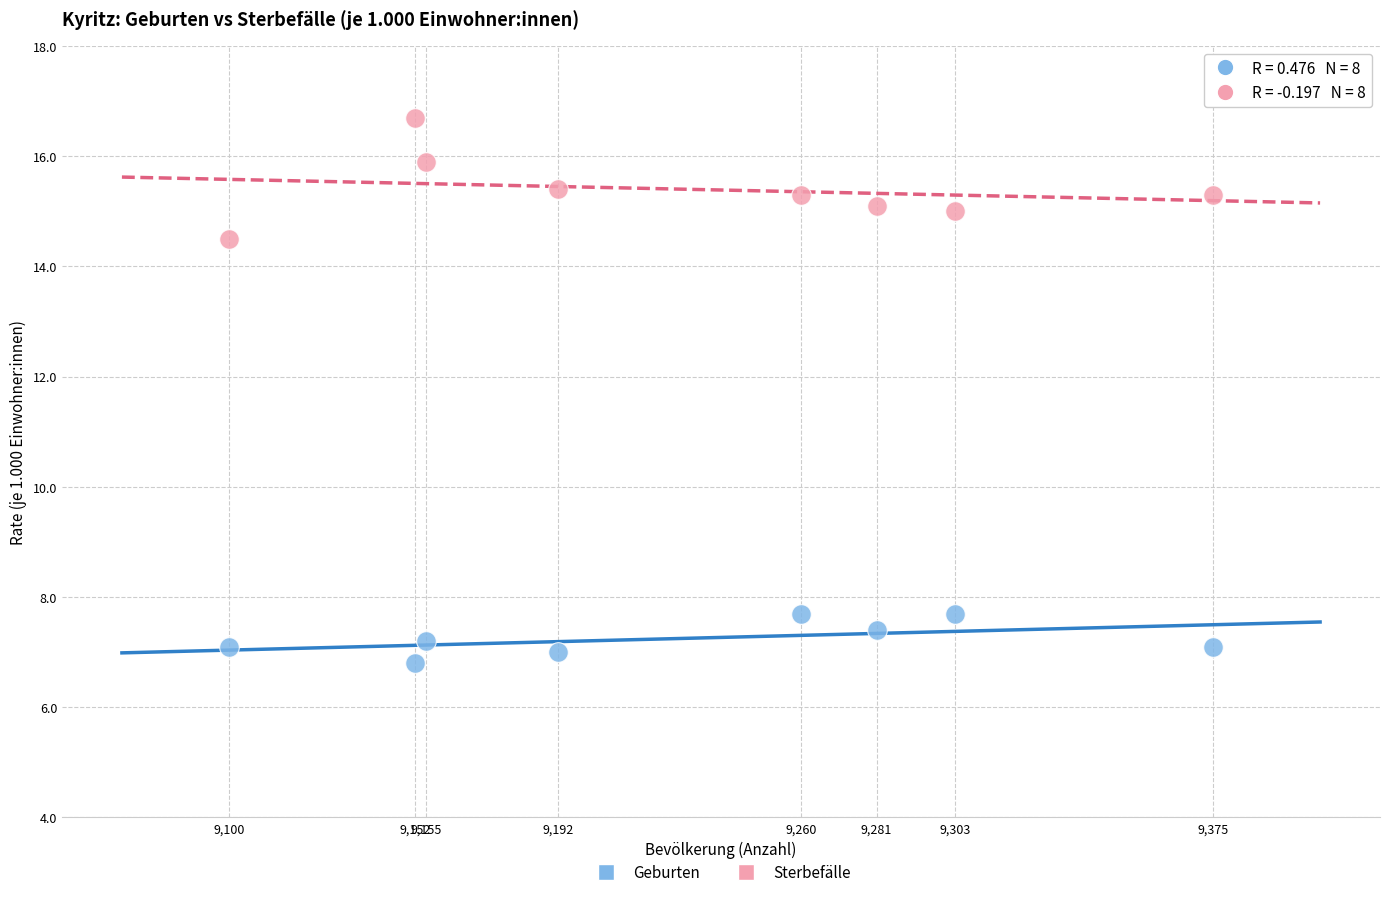

Which series reaches the maximum Y coordinate?

Sterbefälle